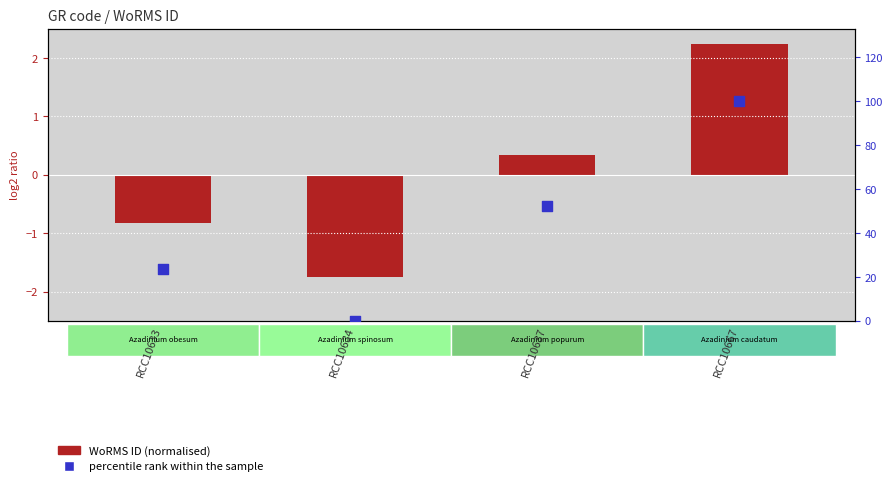

Which series has the widest spread of Y values?

percentile rank within the sample